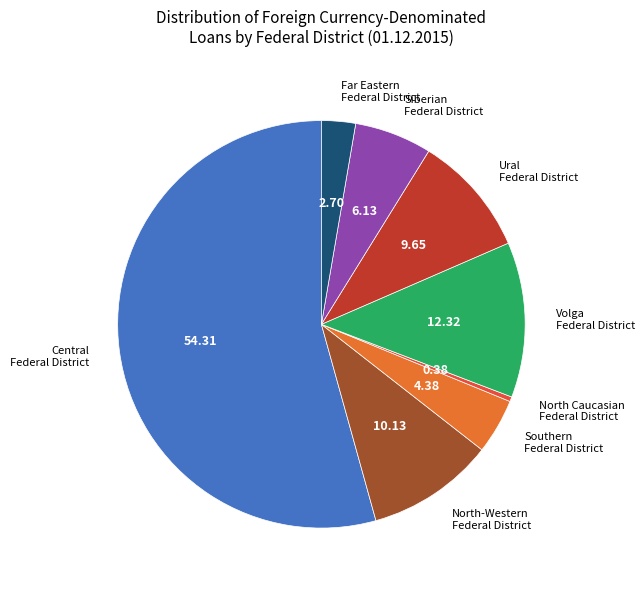

Is the sum of Central Federal District and Volga Federal District greater than half?

Yes